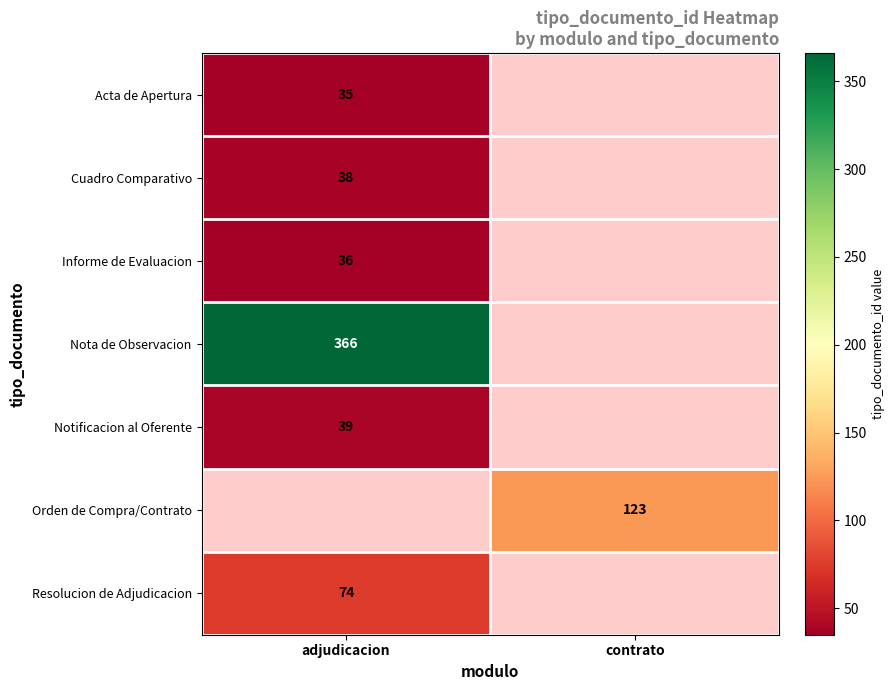

Which label corresponds to the largest value in the chart?

adjudicacion